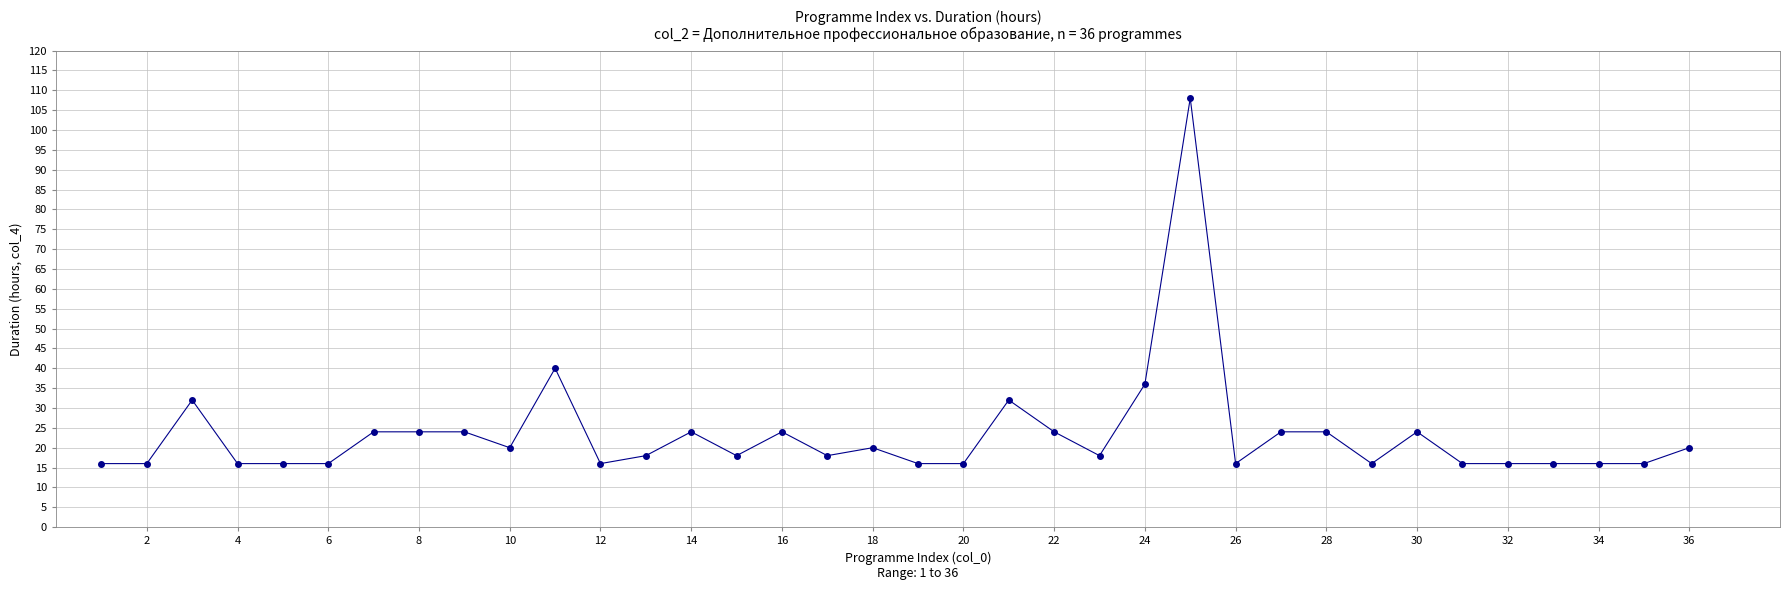

What is the range of Y values (max minus min)?

92